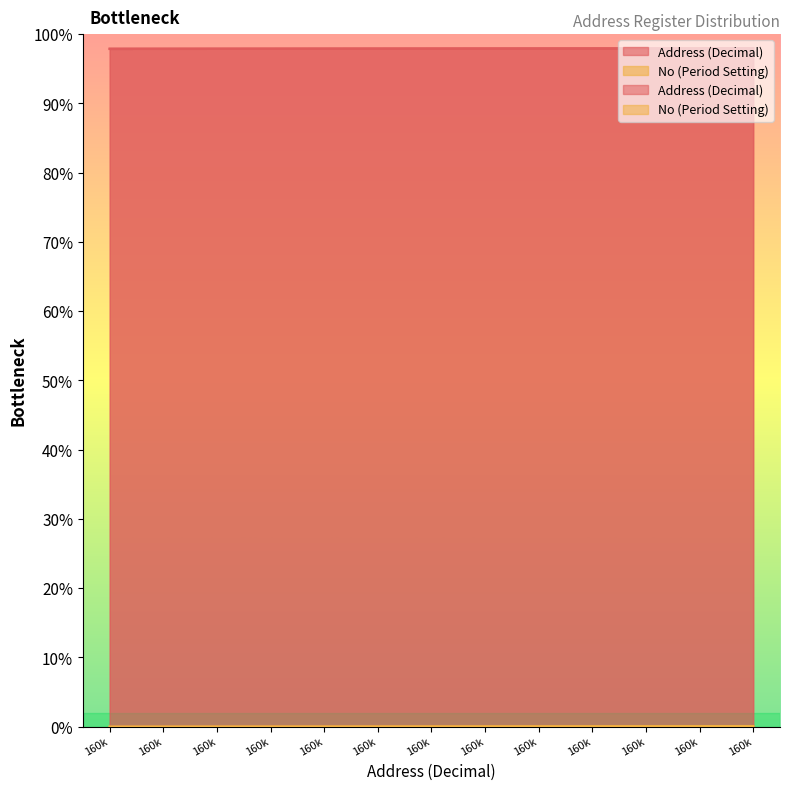

Where is No (Period Setting) nearest to the value 7?

16646